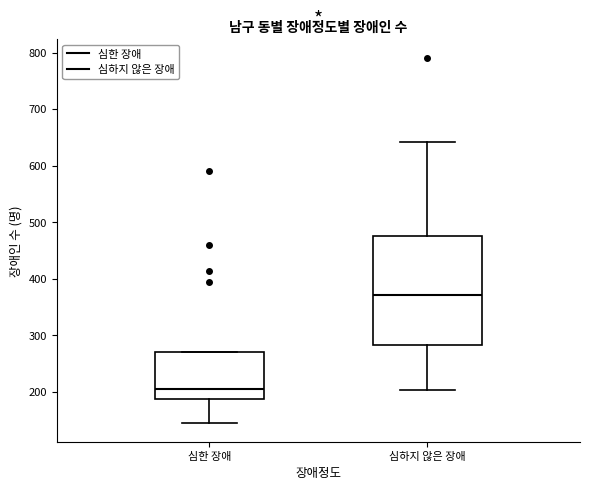

Reading left to right, read every box against the y-axis: the position of its median line, the range the box covers, and the ends of its whiskers. The values are not printed on the chart, so give them approximately, as read against the axis.

심한 장애: median 210, box 190 to 270, whiskers 140 to 270
심하지 않은 장애: median 370, box 280 to 480, whiskers 200 to 640